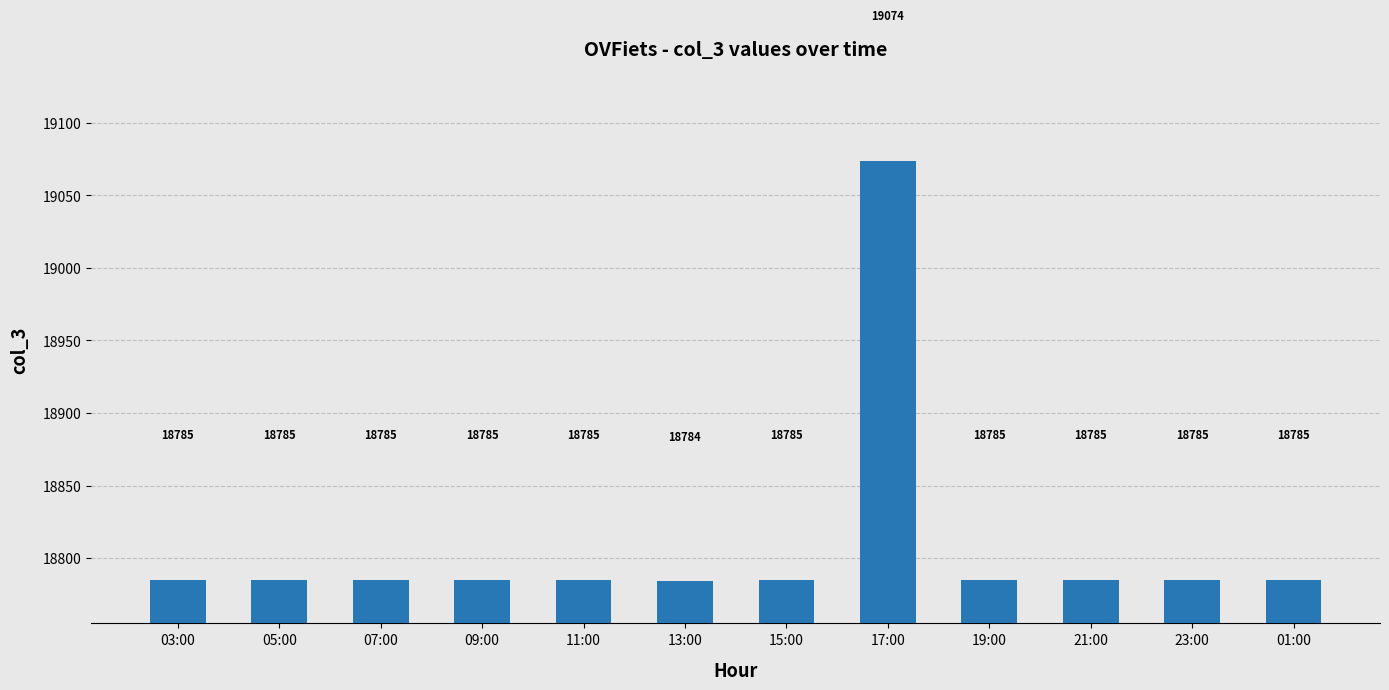

What is the change in value from 17:00 to 01:00?

-289